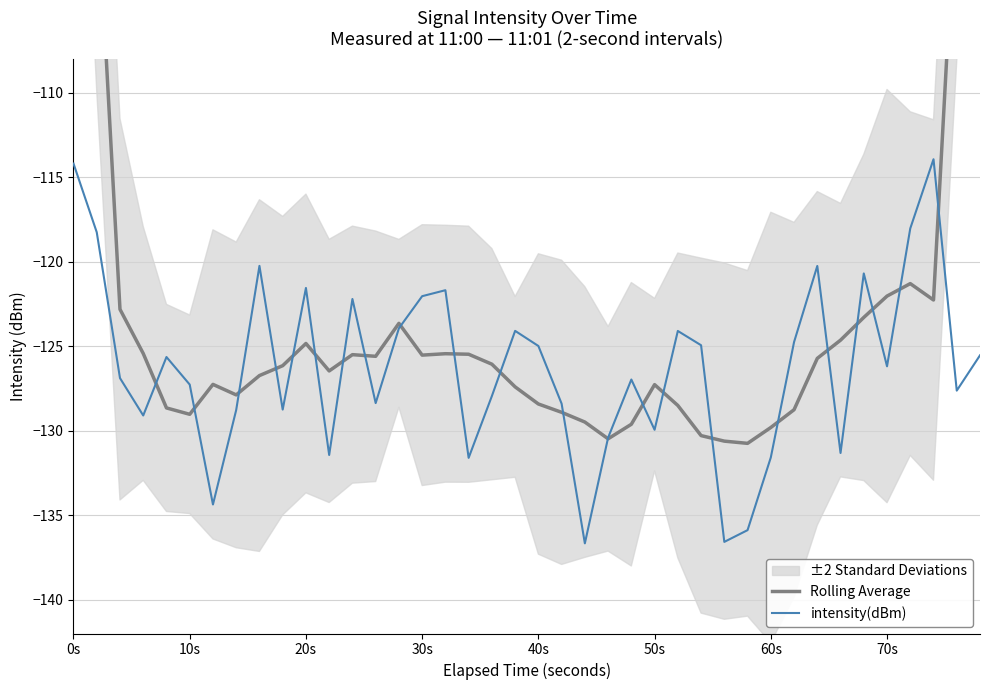

How many lines are shown in the chart?

2